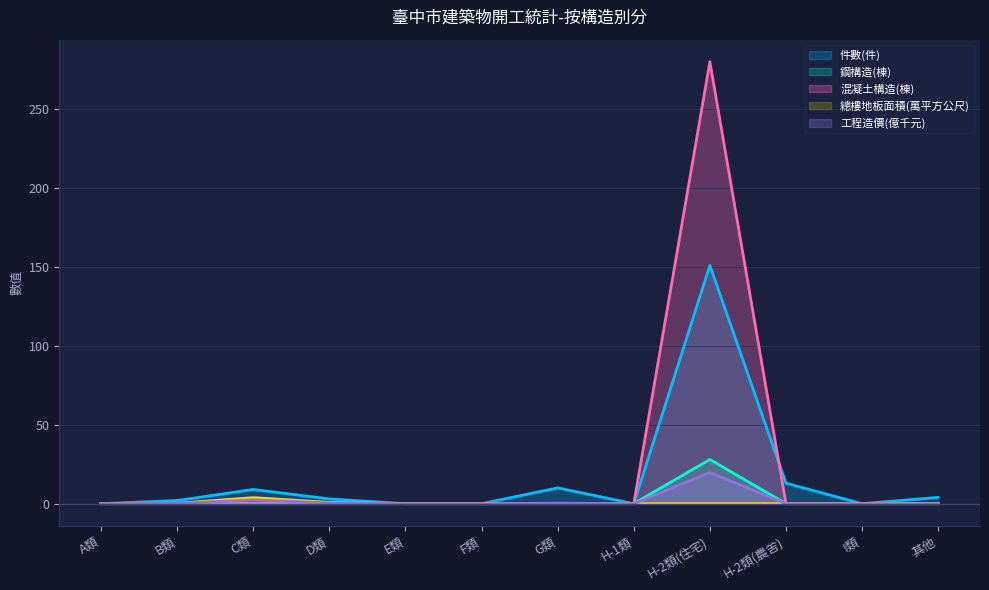

At which label is 鋼構造(棟) closest to 14?

A類